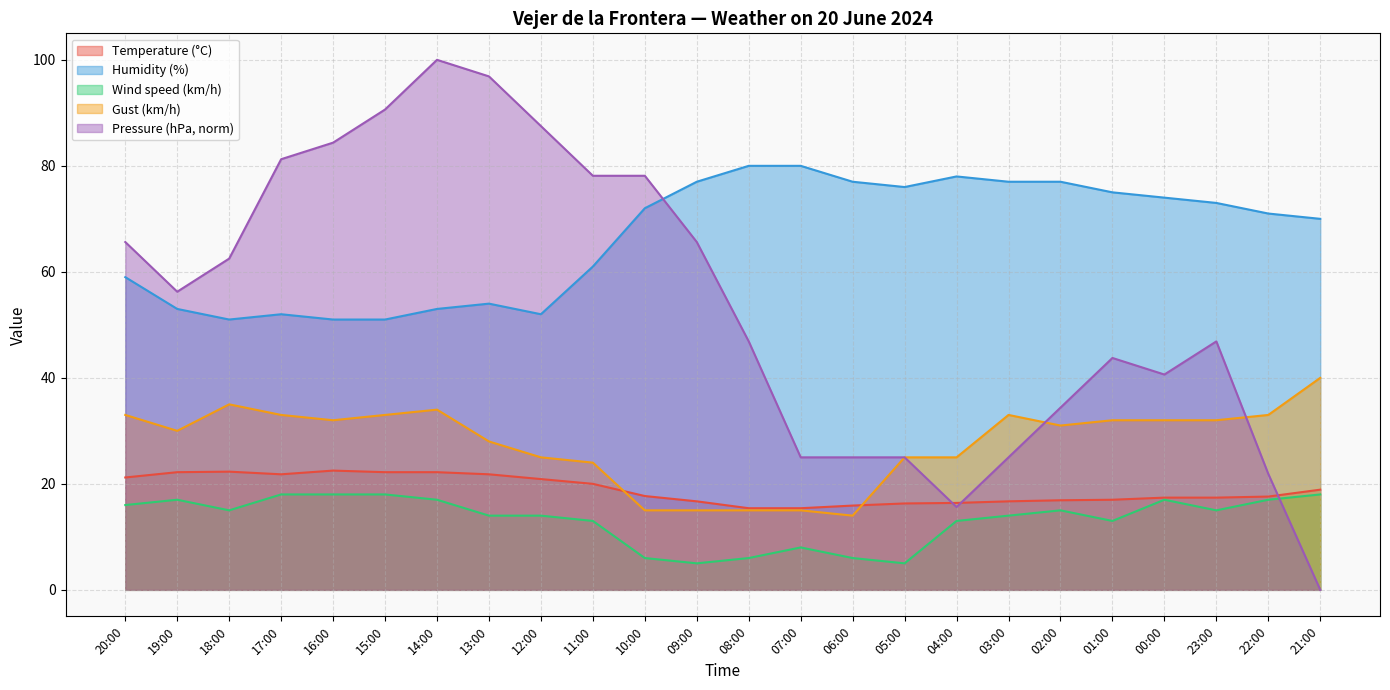

Reading right to left, transcribe all the data shown in this chart.

Temperature (°C): 21:00=18.9	22:00=17.6	23:00=17.4	00:00=17.4	01:00=17.0	02:00=16.9	03:00=16.7	04:00=16.4	05:00=16.3	06:00=15.9	07:00=15.4	08:00=15.4	09:00=16.7	10:00=17.7	11:00=20.0	12:00=20.9	13:00=21.8	14:00=22.2	15:00=22.2	16:00=22.5	17:00=21.8	18:00=22.3	19:00=22.2	20:00=21.2
Humidity (%): 21:00=70.0	22:00=71.0	23:00=73.0	00:00=74.0	01:00=75.0	02:00=77.0	03:00=77.0	04:00=78.0	05:00=76.0	06:00=77.0	07:00=80.0	08:00=80.0	09:00=77.0	10:00=72.0	11:00=61.0	12:00=52.0	13:00=54.0	14:00=53.0	15:00=51.0	16:00=51.0	17:00=52.0	18:00=51.0	19:00=53.0	20:00=59.0
Pressure (hPa): 21:00=0.0	22:00=21.9	23:00=46.9	00:00=40.6	01:00=43.7	02:00=34.4	03:00=25.0	04:00=15.6	05:00=25.0	06:00=25.0	07:00=25.0	08:00=46.9	09:00=65.6	10:00=78.1	11:00=78.1	12:00=87.5	13:00=96.9	14:00=100.0	15:00=90.6	16:00=84.4	17:00=81.2	18:00=62.5	19:00=56.3	20:00=65.6
Wind speed (km/h): 21:00=18.0	22:00=17.0	23:00=15.0	00:00=17.0	01:00=13.0	02:00=15.0	03:00=14.0	04:00=13.0	05:00=5.0	06:00=6.0	07:00=8.0	08:00=6.0	09:00=5.0	10:00=6.0	11:00=13.0	12:00=14.0	13:00=14.0	14:00=17.0	15:00=18.0	16:00=18.0	17:00=18.0	18:00=15.0	19:00=17.0	20:00=16.0
Gust (km/h): 21:00=40.0	22:00=33.0	23:00=32.0	00:00=32.0	01:00=32.0	02:00=31.0	03:00=33.0	04:00=25.0	05:00=25.0	06:00=14.0	07:00=15.0	08:00=15.0	09:00=15.0	10:00=15.0	11:00=24.0	12:00=25.0	13:00=28.0	14:00=34.0	15:00=33.0	16:00=32.0	17:00=33.0	18:00=35.0	19:00=30.0	20:00=33.0